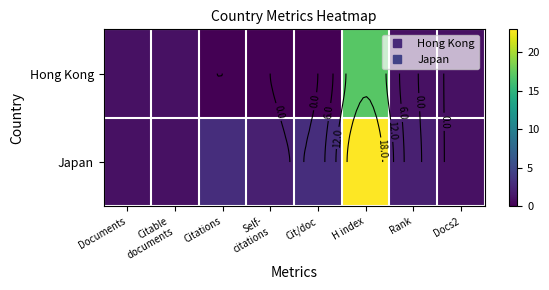

Rank the series by their maximum value, from lowest to highest.

Hong Kong, Japan